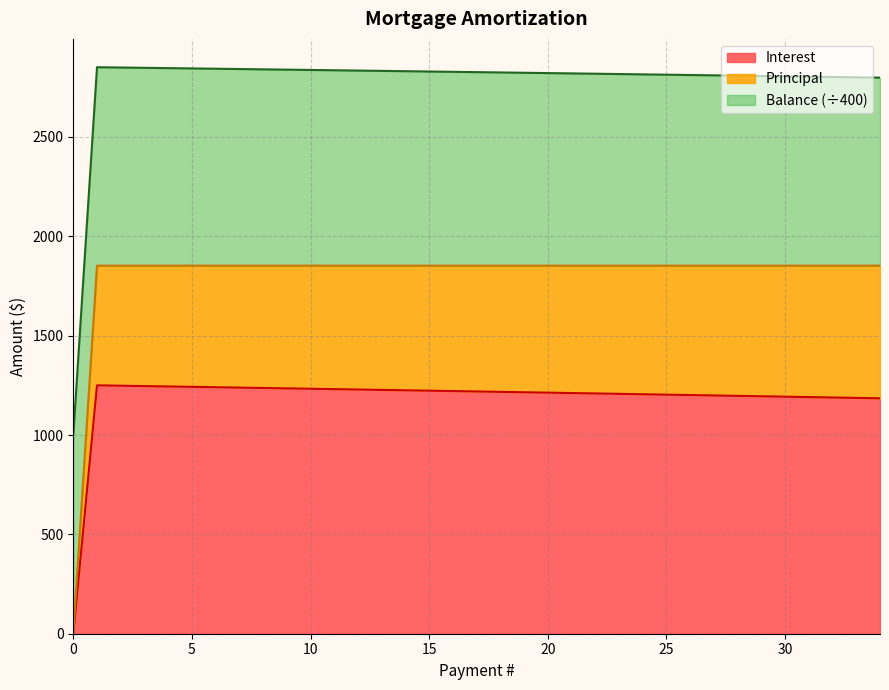

How many positive values does the Interest series have?

34